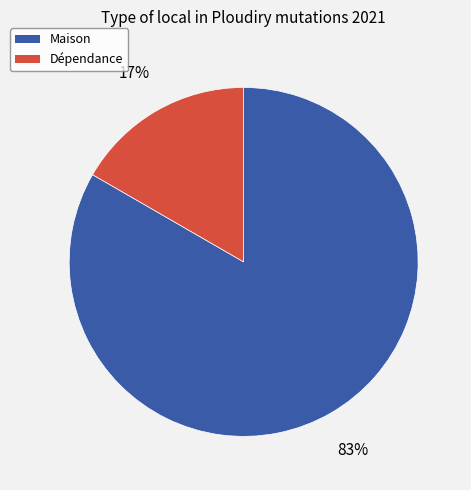

Is there any slice that represents more than half of the pie?

Yes